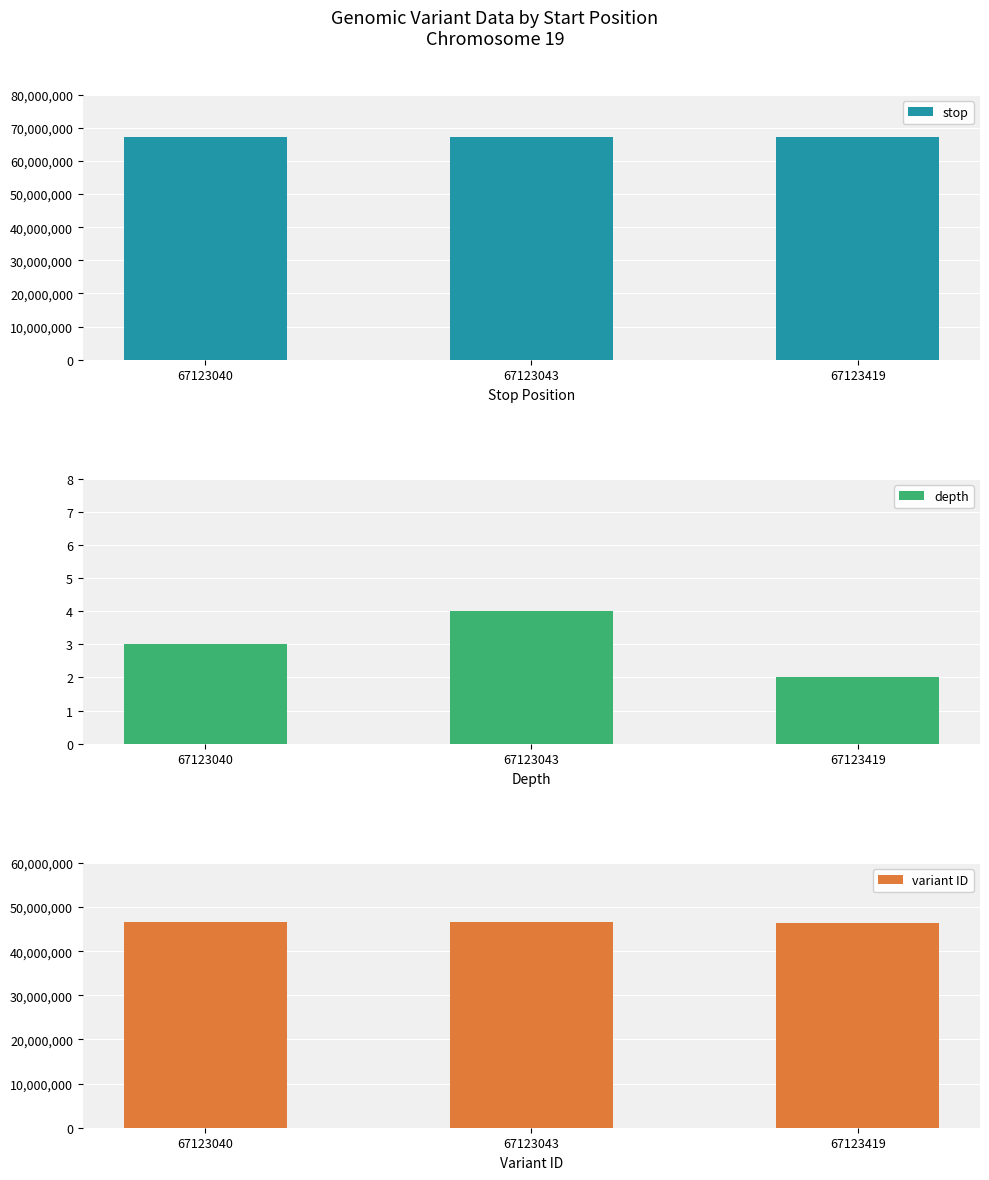

Reading left to right, transcribe all the data shown in this chart.

stop: 67123042	67123057	67123432
depth: 3	4	2
variant ID: 46509538	46509540	46474781